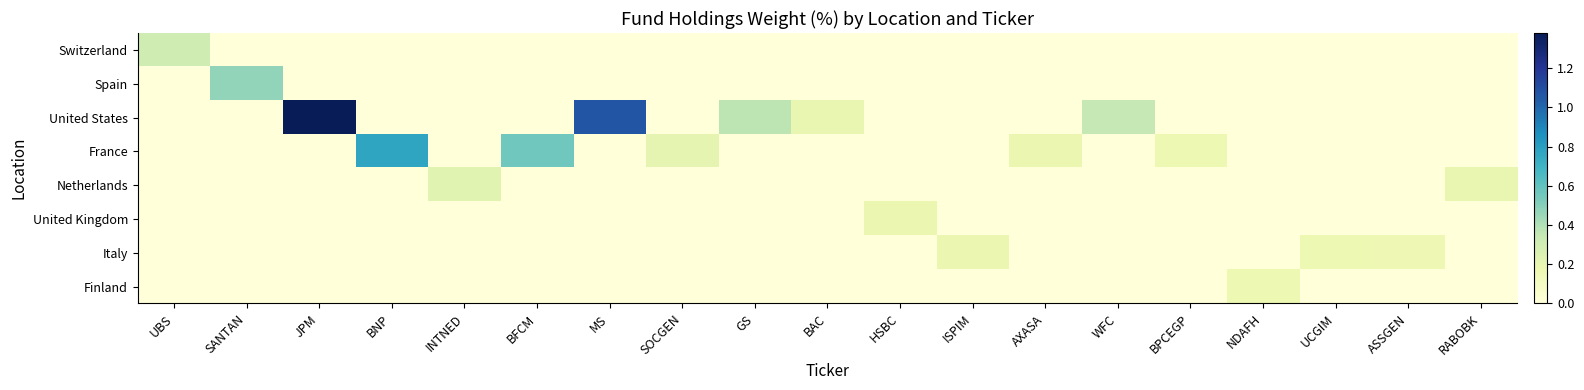

Reading left to right, list all the values displayed in this chart.

Switzerland: UBS=0.3	SANTAN=0.0	JPM=0.0	BNP=0.0	INTNED=0.0	BFCM=0.0	MS=0.0	SOCGEN=0.0	GS=0.0	BAC=0.0	HSBC=0.0	ISPIM=0.0	AXASA=0.0	WFC=0.0	BPCEGP=0.0	NDAFH=0.0	UCGIM=0.0	ASSGEN=0.0	RABOBK=0.0
Spain: UBS=0.0	SANTAN=0.5	JPM=0.0	BNP=0.0	INTNED=0.0	BFCM=0.0	MS=0.0	SOCGEN=0.0	GS=0.0	BAC=0.0	HSBC=0.0	ISPIM=0.0	AXASA=0.0	WFC=0.0	BPCEGP=0.0	NDAFH=0.0	UCGIM=0.0	ASSGEN=0.0	RABOBK=0.0
United States: UBS=0.0	SANTAN=0.0	JPM=1.4	BNP=0.0	INTNED=0.0	BFCM=0.0	MS=1.1	SOCGEN=0.0	GS=0.4	BAC=0.2	HSBC=0.0	ISPIM=0.0	AXASA=0.0	WFC=0.3	BPCEGP=0.0	NDAFH=0.0	UCGIM=0.0	ASSGEN=0.0	RABOBK=0.0
France: UBS=0.0	SANTAN=0.0	JPM=0.0	BNP=0.8	INTNED=0.0	BFCM=0.6	MS=0.0	SOCGEN=0.2	GS=0.0	BAC=0.0	HSBC=0.0	ISPIM=0.0	AXASA=0.2	WFC=0.0	BPCEGP=0.2	NDAFH=0.0	UCGIM=0.0	ASSGEN=0.0	RABOBK=0.0
Netherlands: UBS=0.0	SANTAN=0.0	JPM=0.0	BNP=0.0	INTNED=0.2	BFCM=0.0	MS=0.0	SOCGEN=0.0	GS=0.0	BAC=0.0	HSBC=0.0	ISPIM=0.0	AXASA=0.0	WFC=0.0	BPCEGP=0.0	NDAFH=0.0	UCGIM=0.0	ASSGEN=0.0	RABOBK=0.2
United Kingdom: UBS=0.0	SANTAN=0.0	JPM=0.0	BNP=0.0	INTNED=0.0	BFCM=0.0	MS=0.0	SOCGEN=0.0	GS=0.0	BAC=0.0	HSBC=0.2	ISPIM=0.0	AXASA=0.0	WFC=0.0	BPCEGP=0.0	NDAFH=0.0	UCGIM=0.0	ASSGEN=0.0	RABOBK=0.0
Italy: UBS=0.0	SANTAN=0.0	JPM=0.0	BNP=0.0	INTNED=0.0	BFCM=0.0	MS=0.0	SOCGEN=0.0	GS=0.0	BAC=0.0	HSBC=0.0	ISPIM=0.2	AXASA=0.0	WFC=0.0	BPCEGP=0.0	NDAFH=0.0	UCGIM=0.2	ASSGEN=0.2	RABOBK=0.0
Finland: UBS=0.0	SANTAN=0.0	JPM=0.0	BNP=0.0	INTNED=0.0	BFCM=0.0	MS=0.0	SOCGEN=0.0	GS=0.0	BAC=0.0	HSBC=0.0	ISPIM=0.0	AXASA=0.0	WFC=0.0	BPCEGP=0.0	NDAFH=0.2	UCGIM=0.0	ASSGEN=0.0	RABOBK=0.0